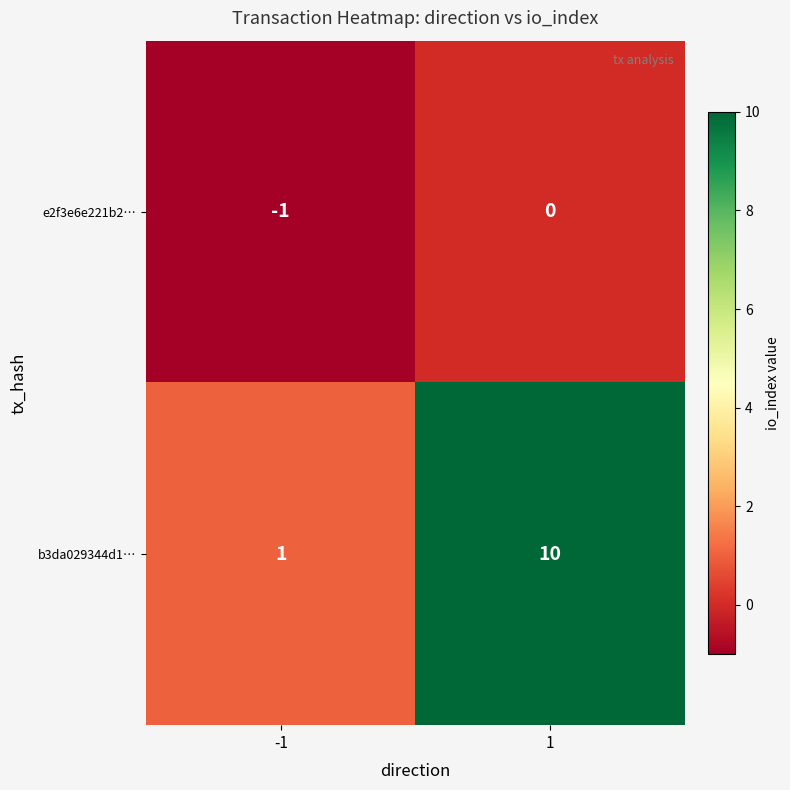

At 1, list the series in order from smallest to largest.

e2f3e6e221b2…, b3da029344d1…